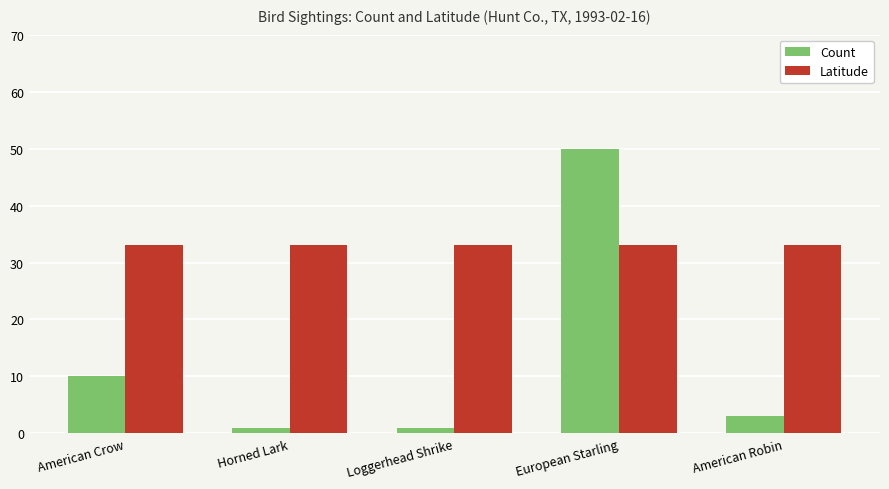

True or false: Count has a value of 1.0 at Loggerhead Shrike.

True